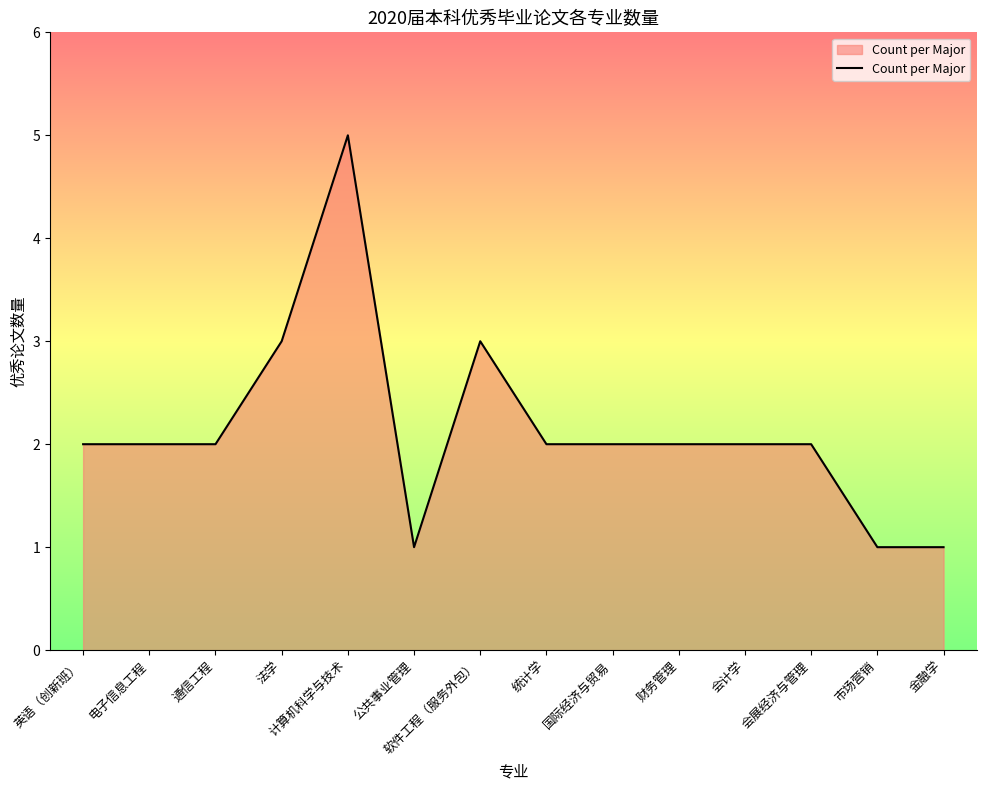

At which category does the chart reach its peak across all series?

计算机科学与技术